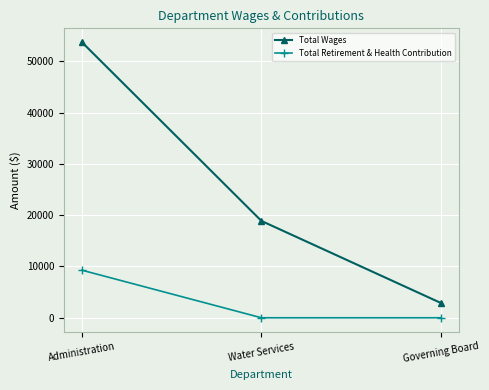

What is the average value of the Total Retirement & Health Contribution series?

3092